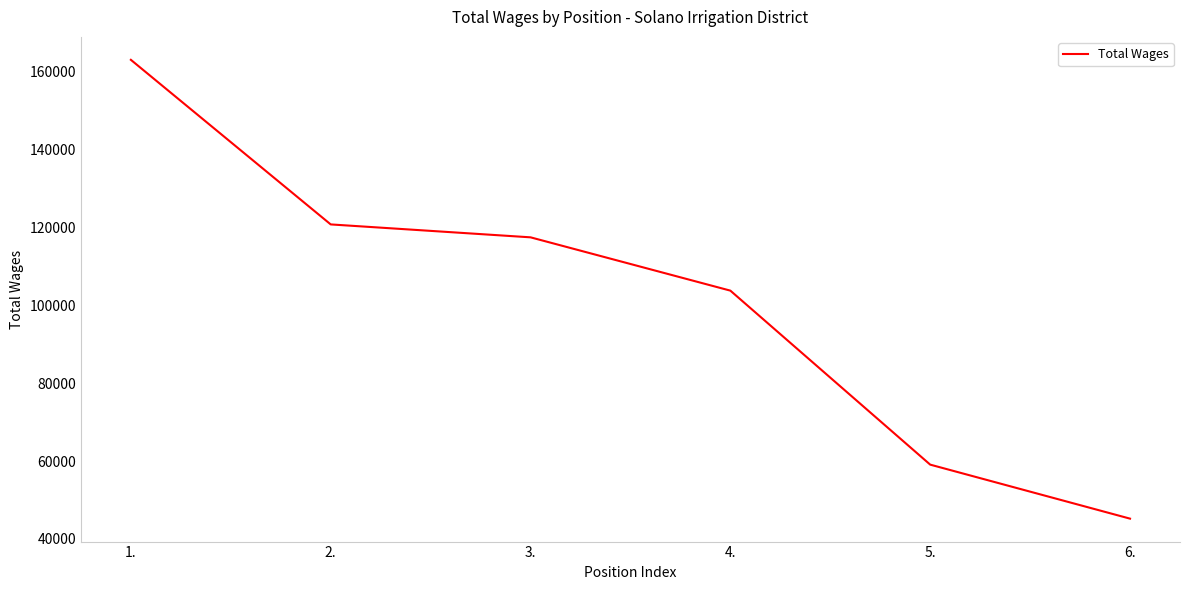

Is it true that the value at 6. is 75691?

False